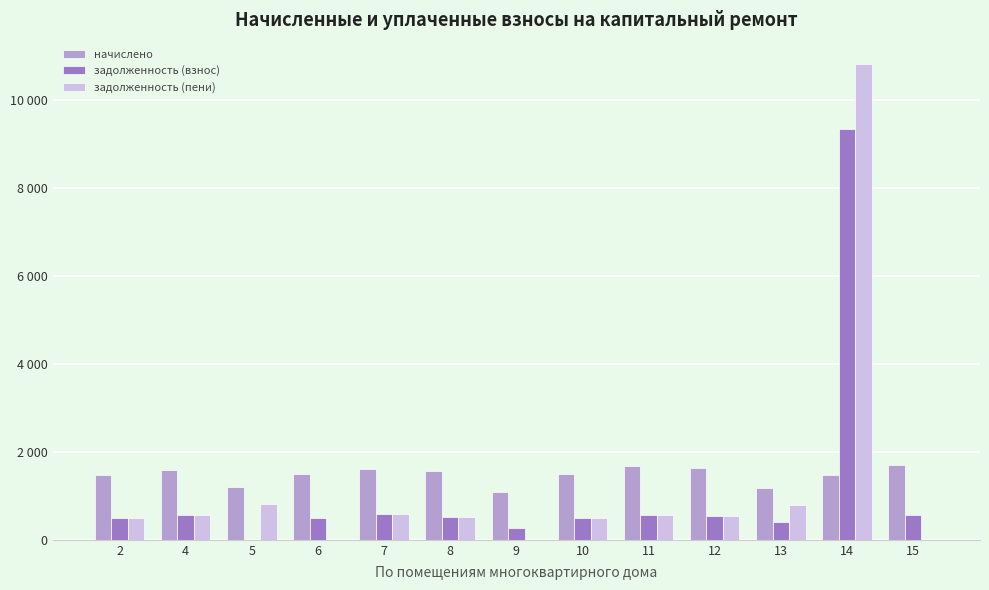

What value does the задолженность (пени) series have at 4?

553.9